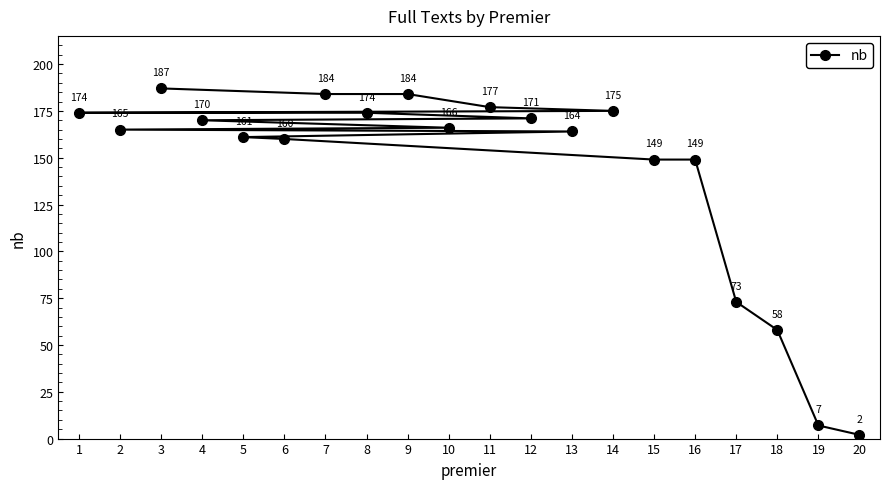

Reading left to right, transcribe all the data shown in this chart.

1=174	2=165	3=187	4=170	5=161	6=160	7=184	8=174	9=184	10=166	11=177	12=171	13=164	14=175	15=149	16=149	17=73	18=58	19=7	20=2